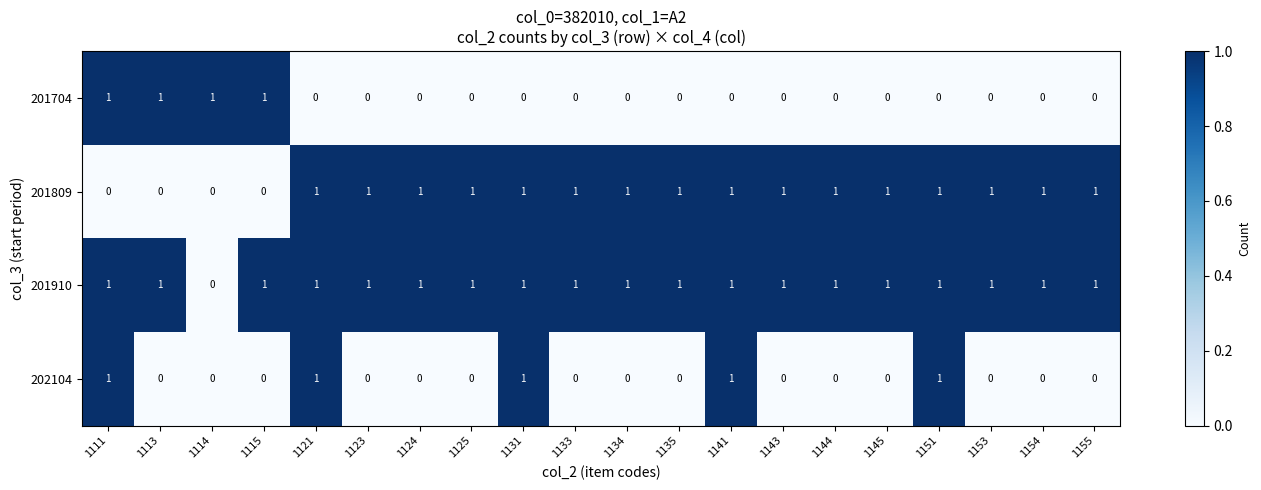

The 201910 series shows 0 at 1123. True or false?

False